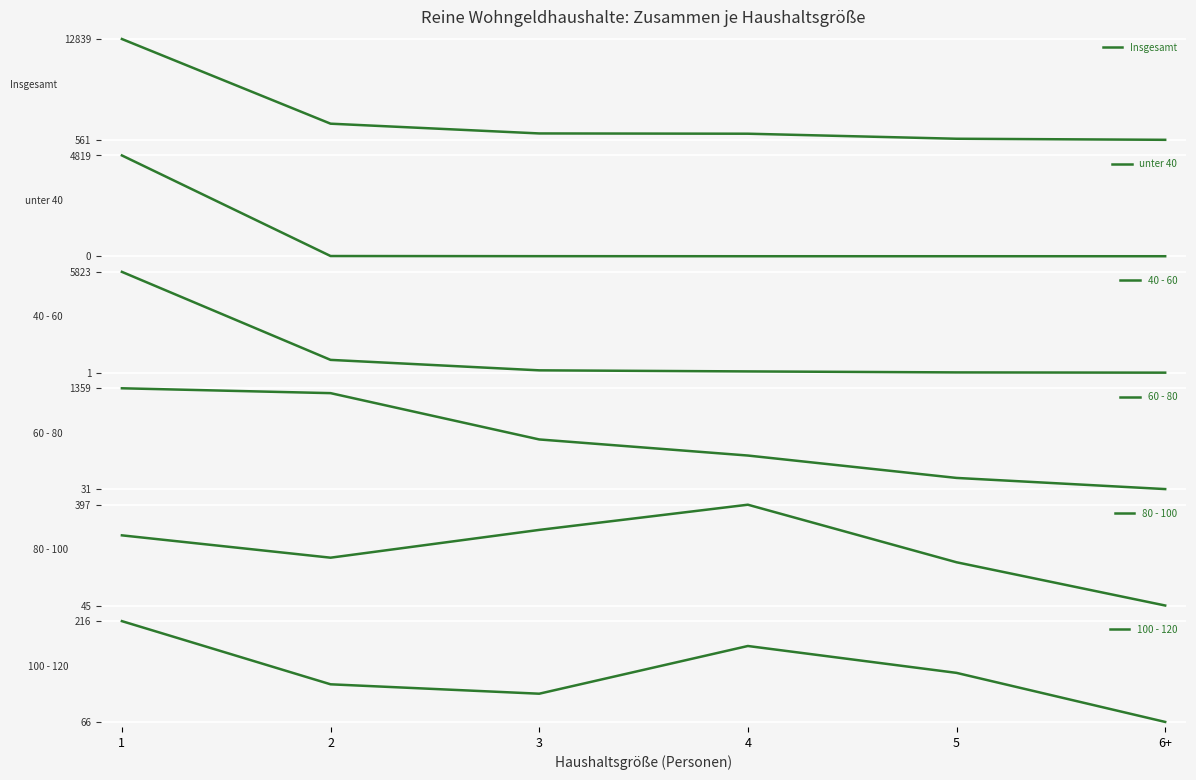

At how many categories does at least one series exceed 2158?

2